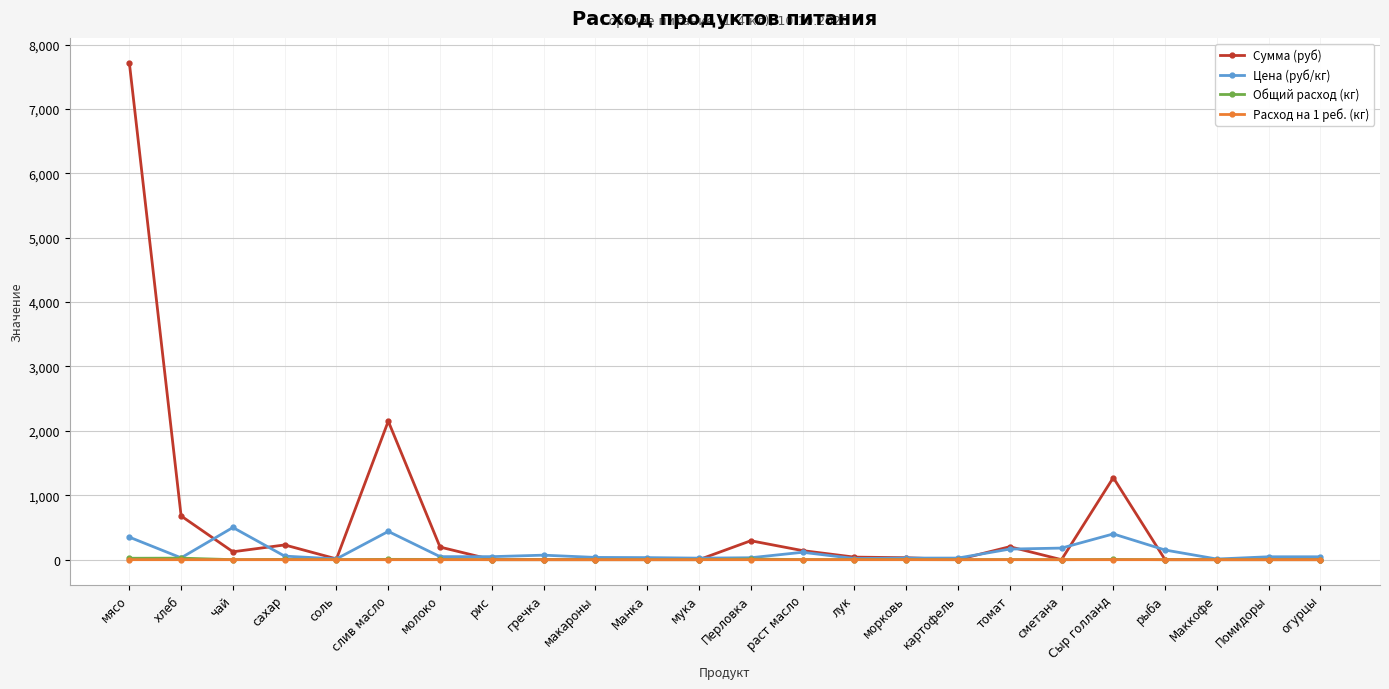

What is the value of the Цена (руб/кг) point at the 16th from the left?

25.0